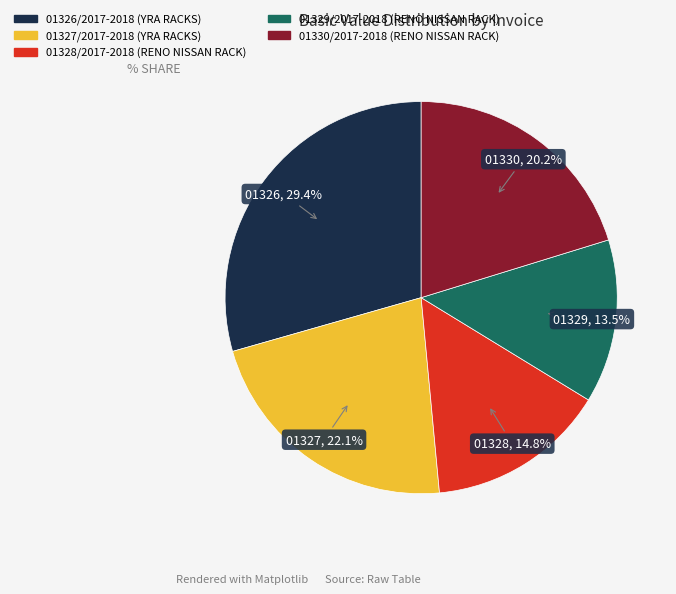

To the nearest percent, what is the average slice percentage?

20%